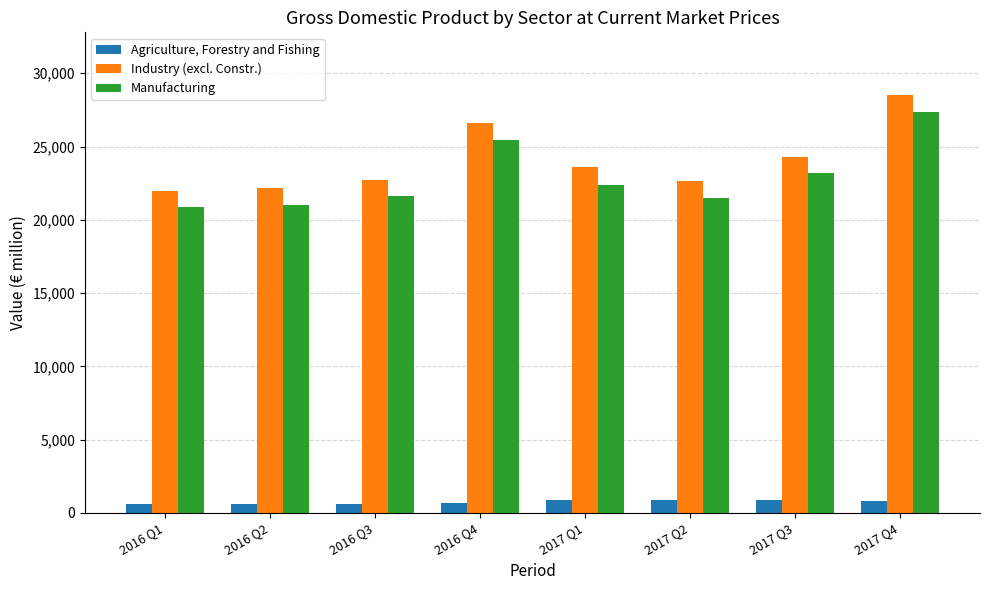

At 2017 Q2, list the series in order from smallest to largest.

Agriculture, Forestry and Fishing, Manufacturing, Industry (excl. Constr.)